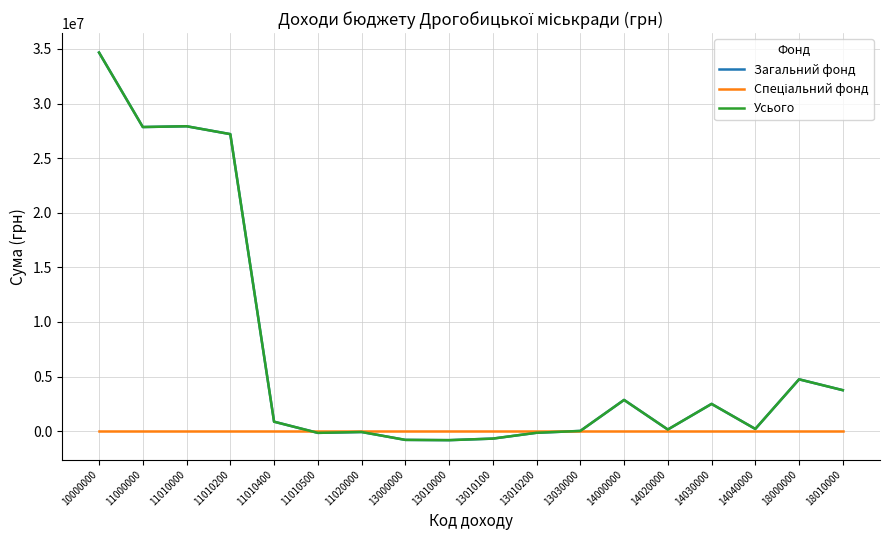

Does the chart have visible grid lines?

Yes